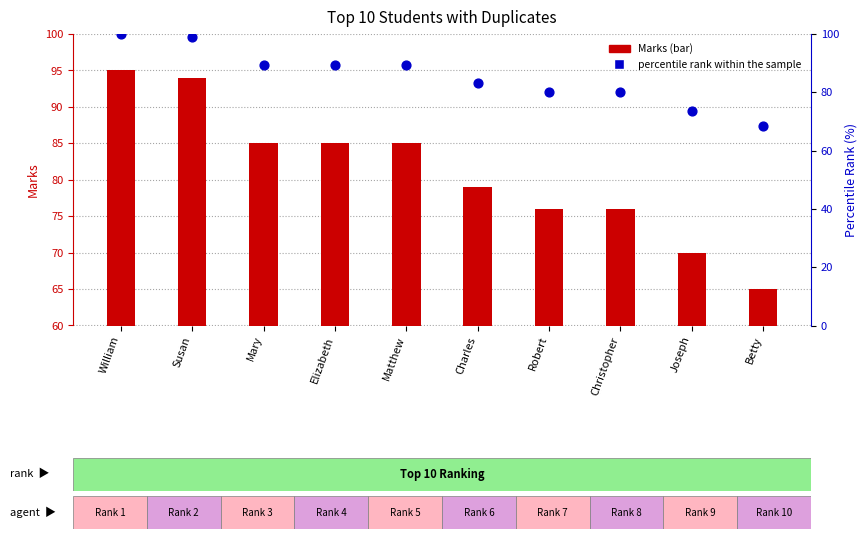

Which series has the widest spread of Y values?

percentile rank within the sample